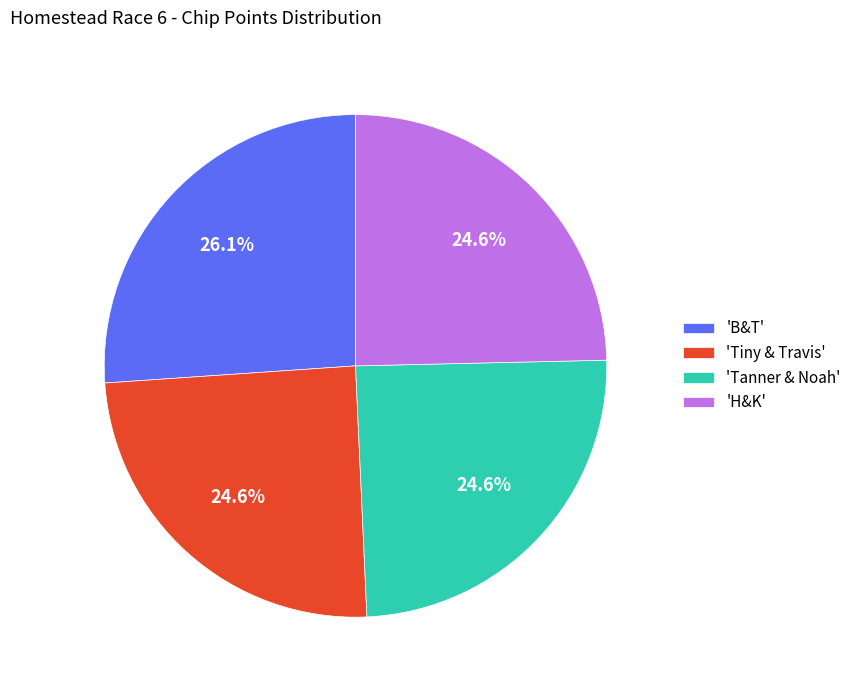

Which category has the biggest portion of the pie?

'B&T'